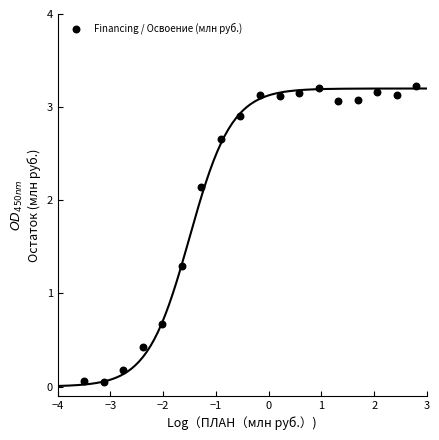

What is the range of X values (max minus min)?

6.3